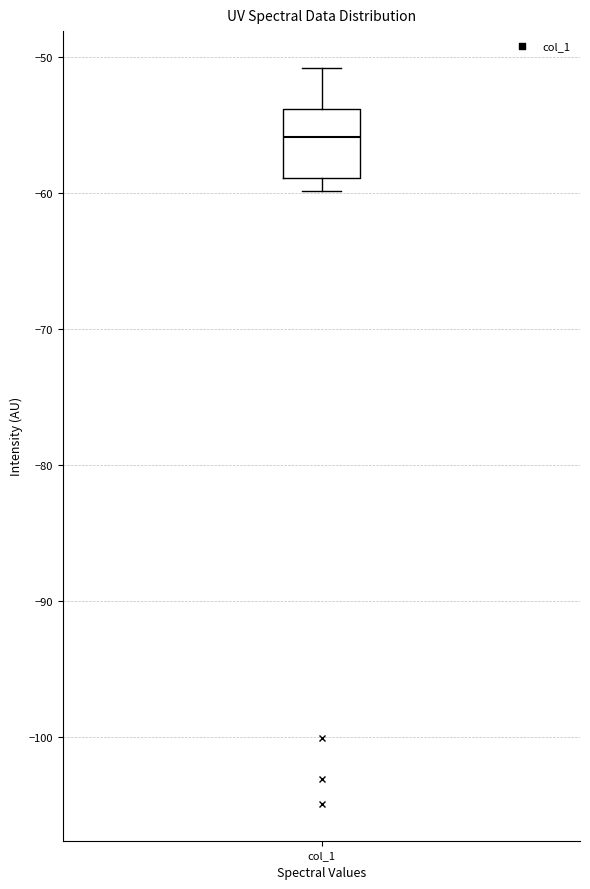

Where is the upper edge of the box for col_1 on the y-axis? The values are not printed on the chart, so give them approximately, as read against the axis.

-54